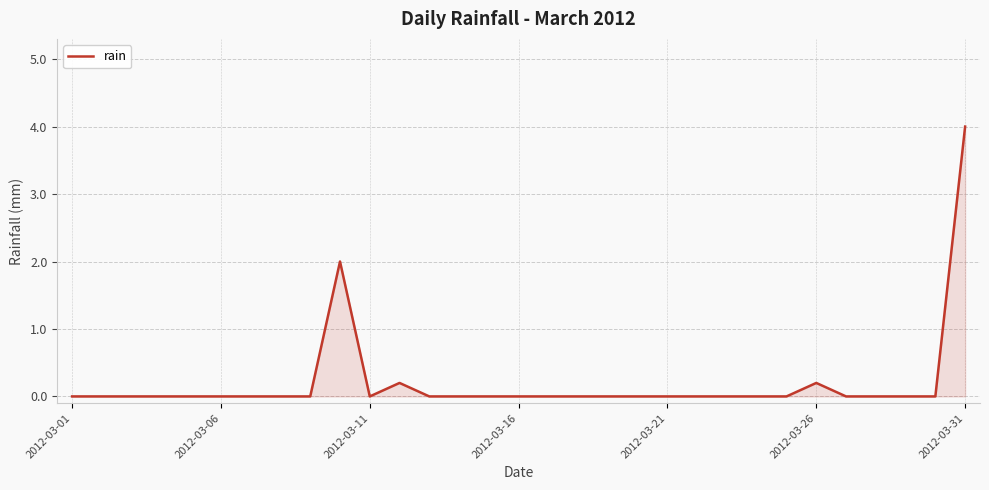

What is the difference between the maximum and minimum values?

4.0